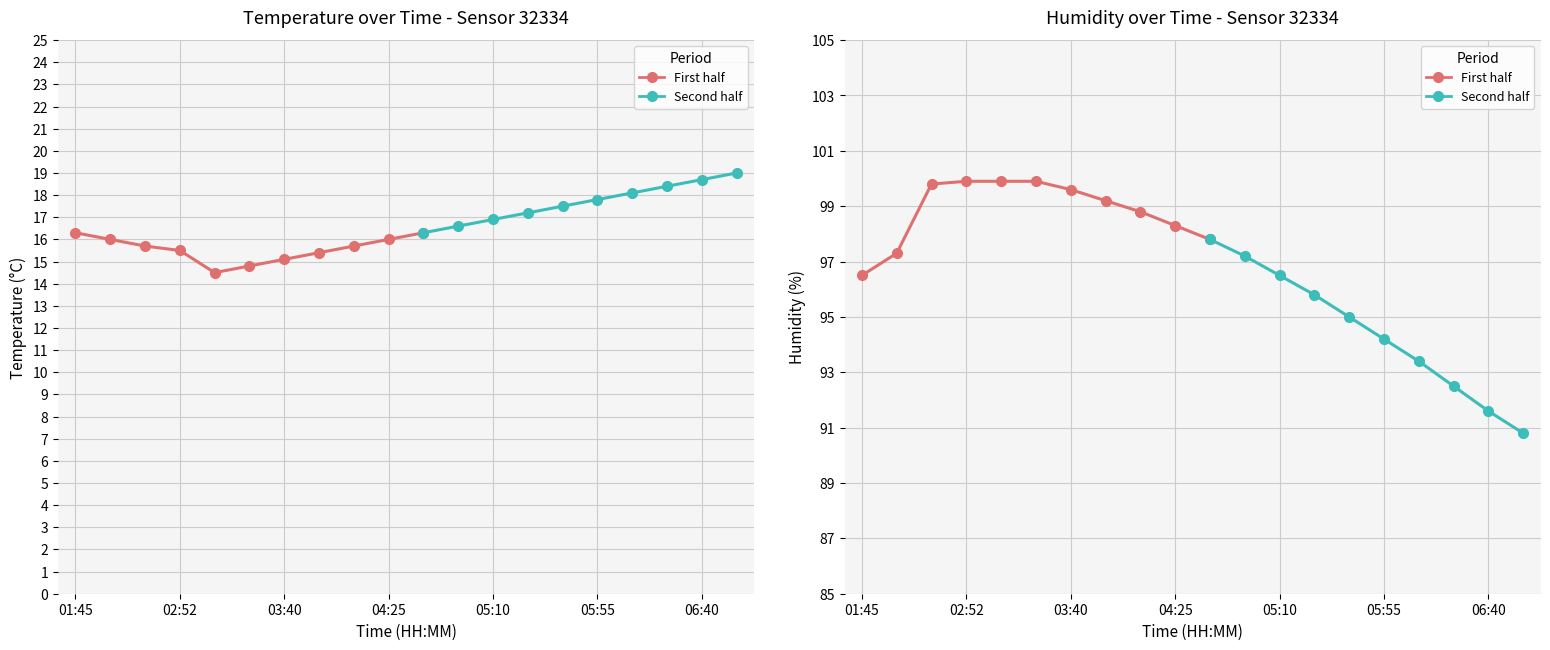

What position from the right is 02:52?

17